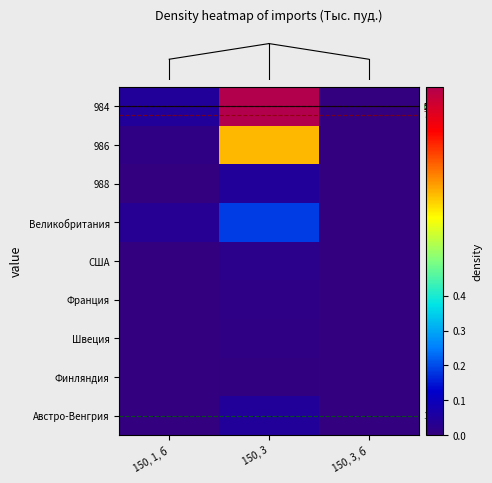

Which label corresponds to the smallest value in the chart?

150, 3, б